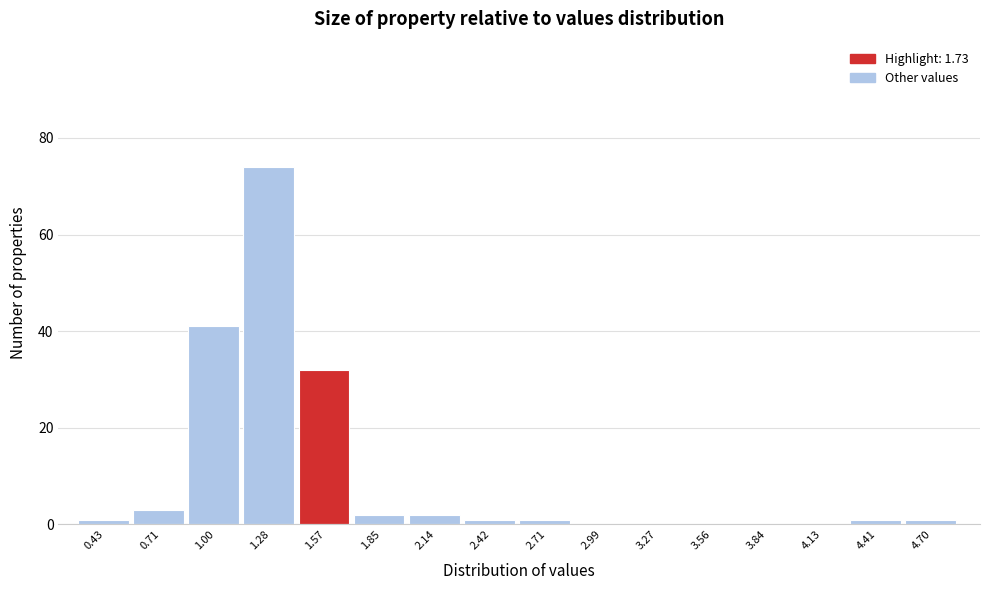

Reading left to right, extract all data points from this chart.

0.43=1	0.71=3	1.00=41	1.28=74	1.57=32	1.85=2	2.14=2	2.42=1	2.71=1	2.99=0	3.27=0	3.56=0	3.84=0	4.13=0	4.41=1	4.70=1